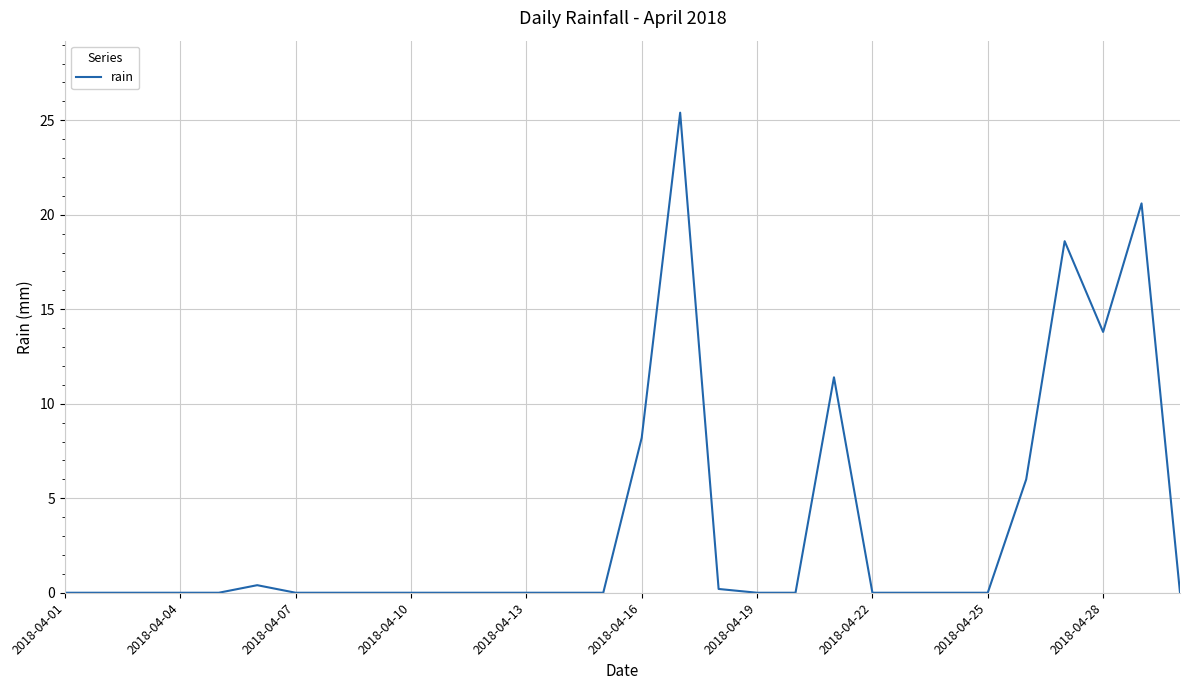

What is the maximum value shown in the chart?

25.4